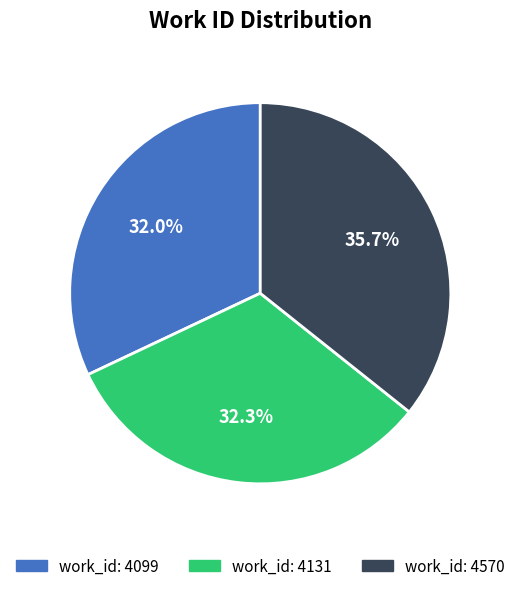

Approximately how many times larger is the value at work_id: 4131 compared to work_id: 4570?

0.9